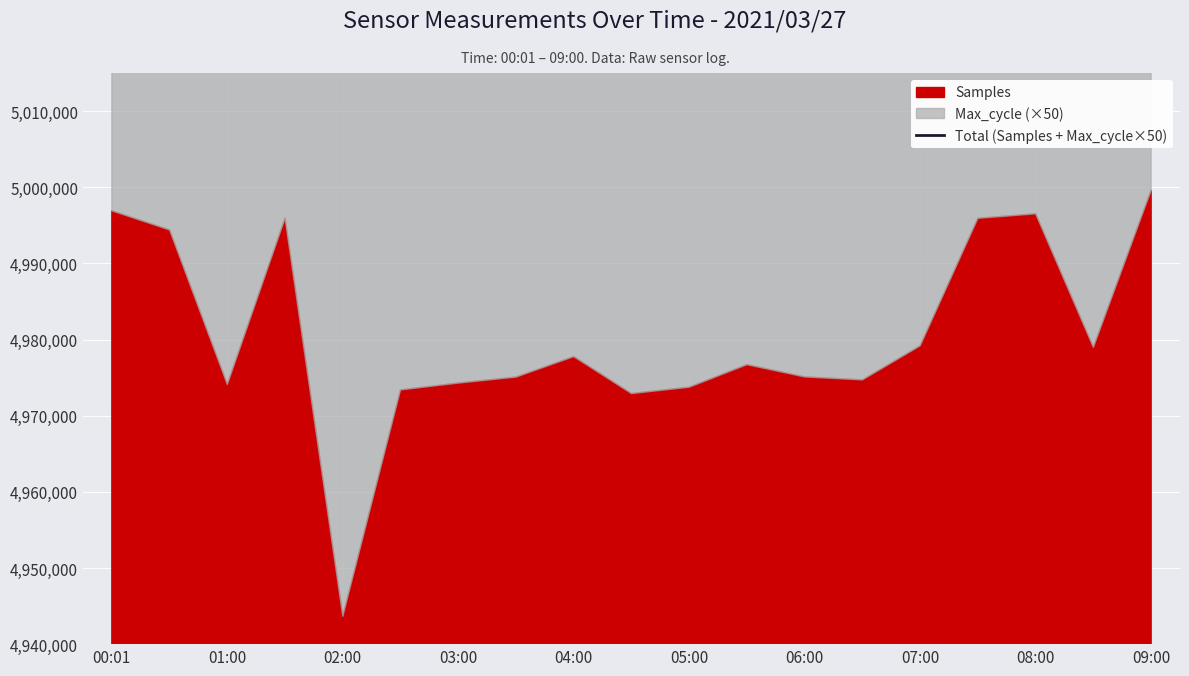

What is the difference between the maximum and minimum values?

154192